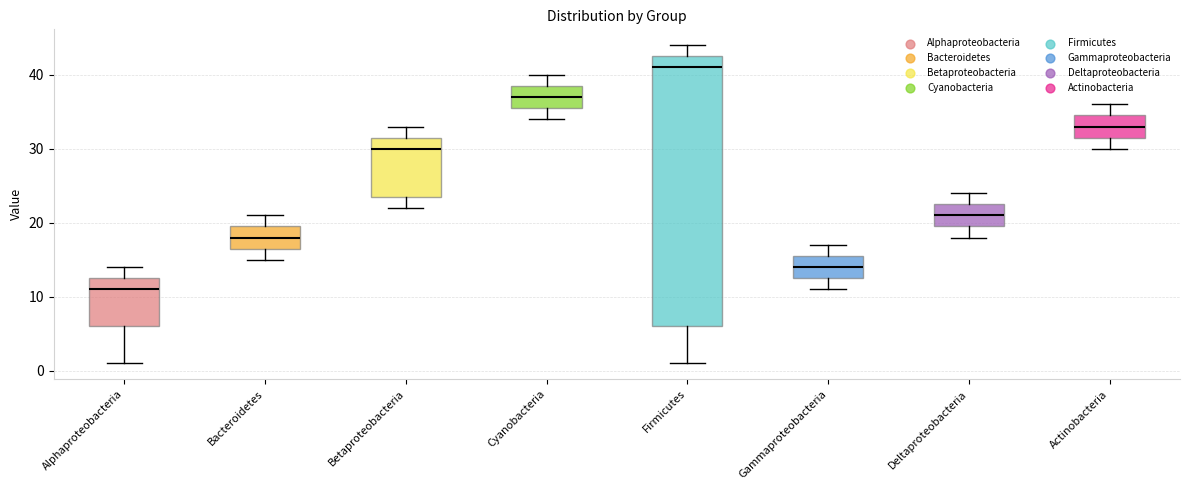

Comparing the boxes themselves (not the whiskers), which one is the tallest?

Firmicutes